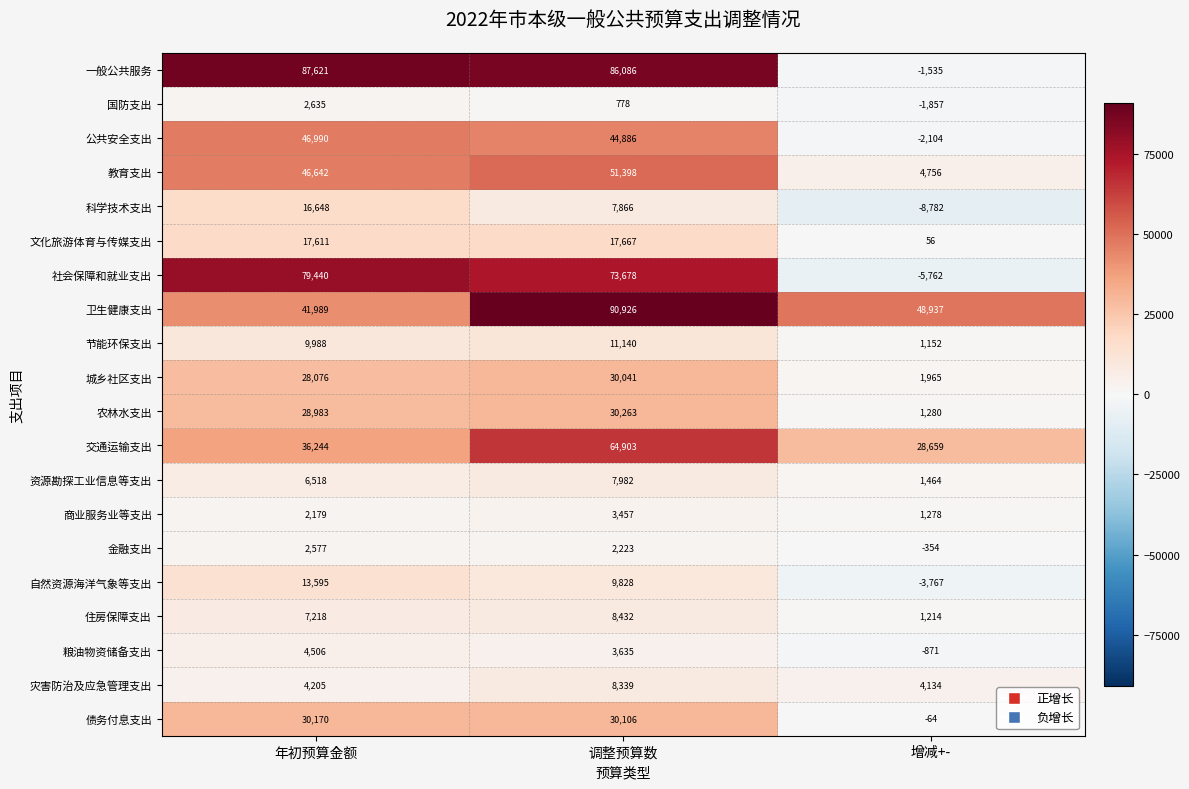

How many distinct data groups are displayed?

20